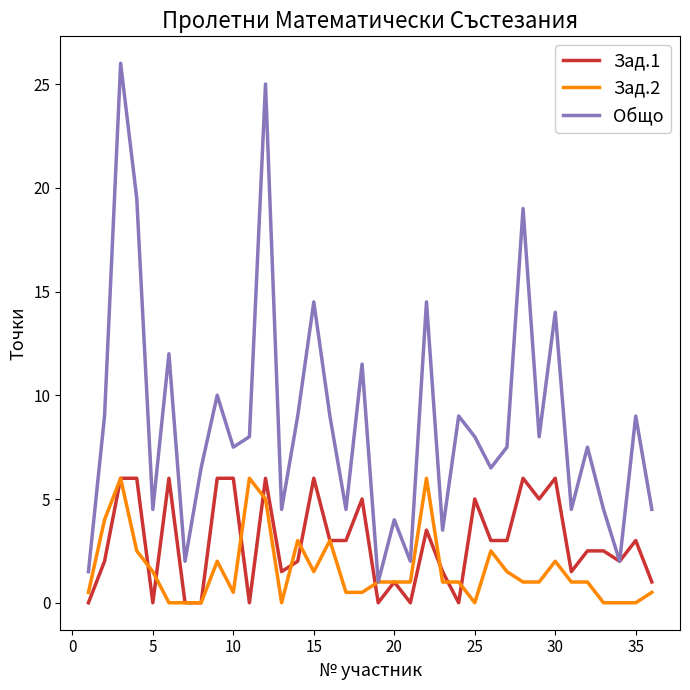

Which series has the largest total across all categories?

Общо